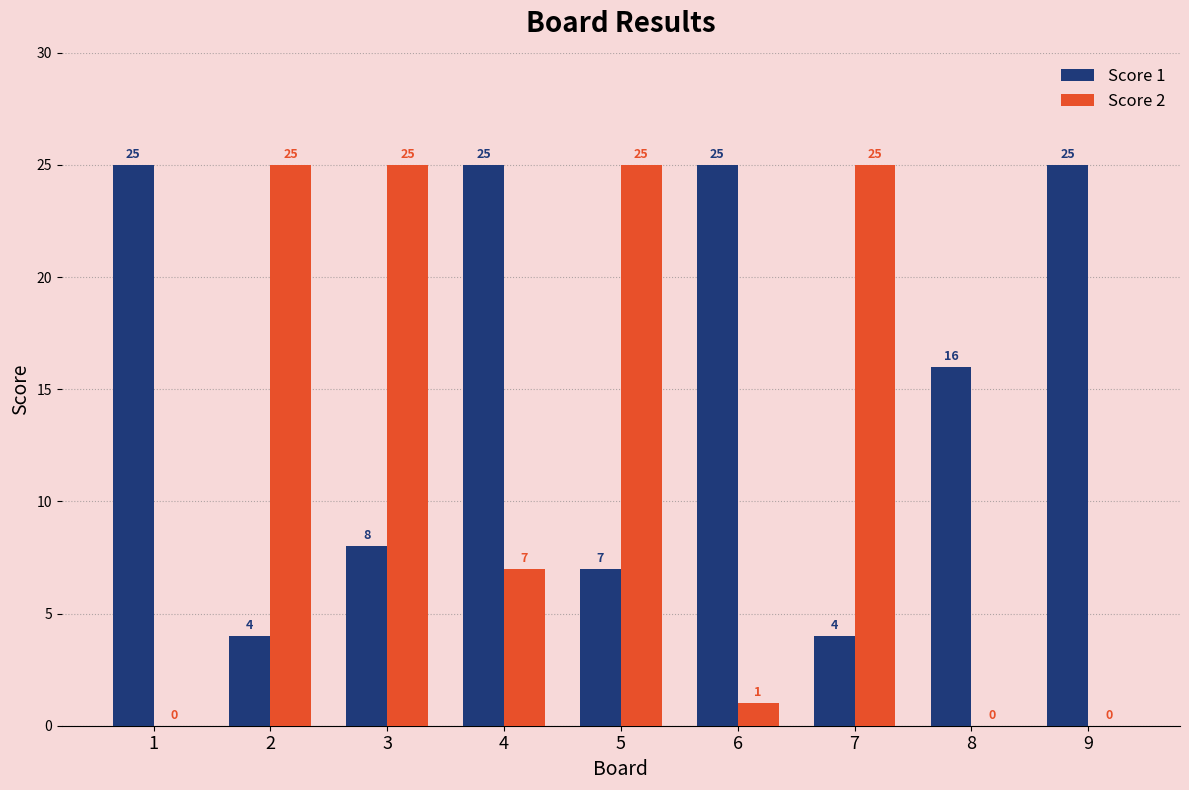

What is the maximum value shown in the chart?

25